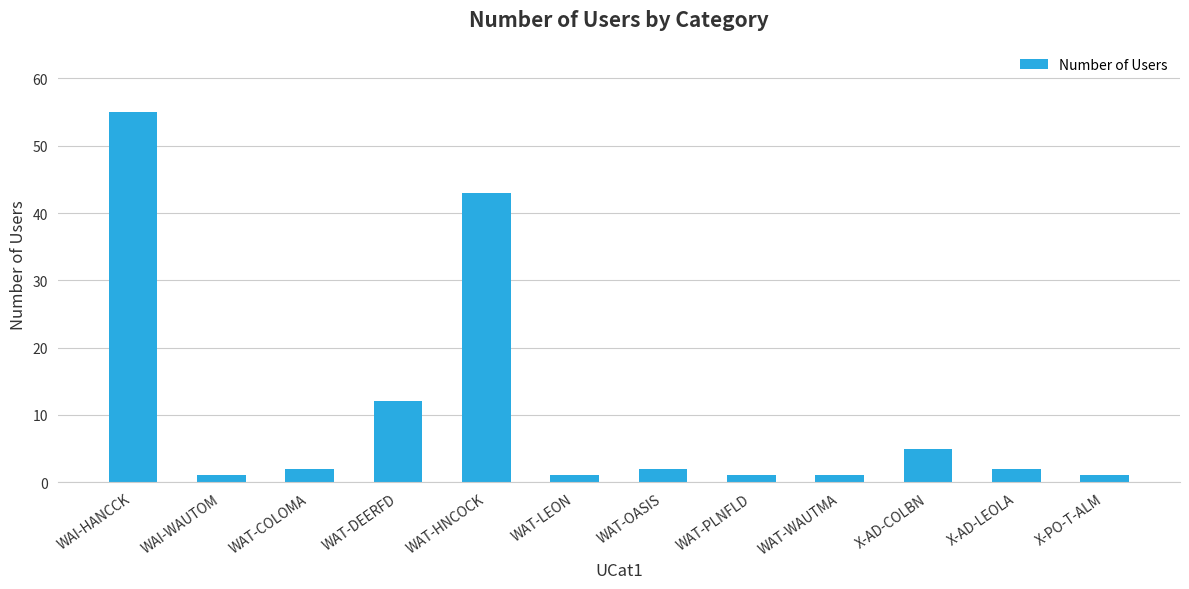

Which has a higher value, X-AD-LEOLA or X-PO-T-ALM?

X-AD-LEOLA